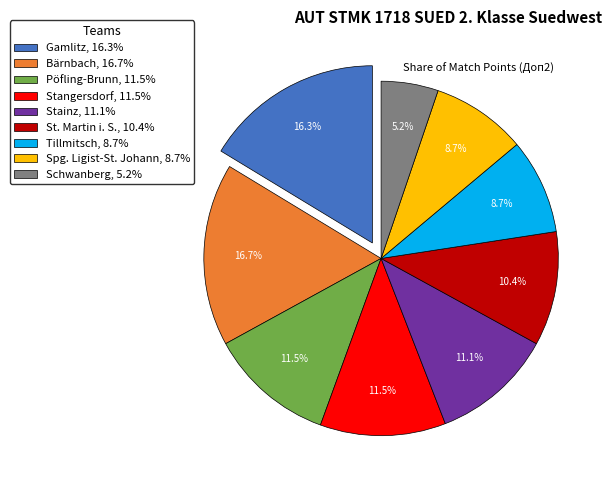

Is Stainz the majority of the pie?

No